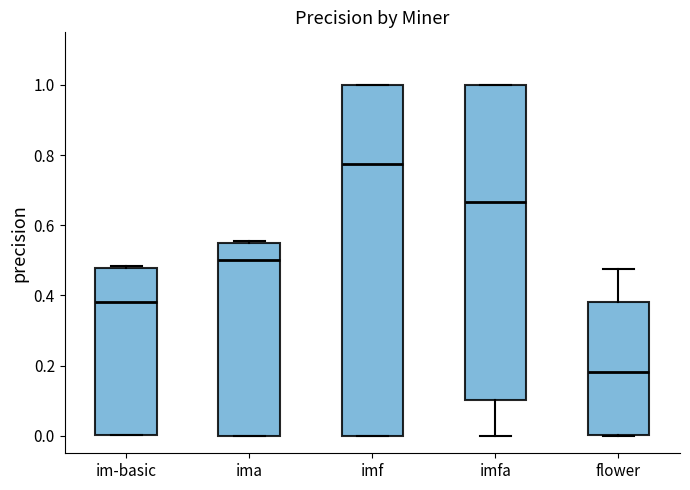

Reading left to right, transcribe this box plot: for each box, give where its median line is, the range the box spans, and where its two whiskers end, as read against the y-axis. The values are not printed on the chart, so give them approximately, as read against the axis.

im-basic: median 0.38, box 0.00 to 0.48, whiskers 0.00 to 0.48
ima: median 0.50, box 0.00 to 0.56, whiskers 0.00 to 0.56 (just above the box's upper edge)
imf: median 0.78, box 0.00 to 1.00, whiskers 0.00 to 1.00
imfa: median 0.66, box 0.10 to 1.00, whiskers 0.00 to 1.00
flower: median 0.18, box 0.00 to 0.38, whiskers 0.00 to 0.48